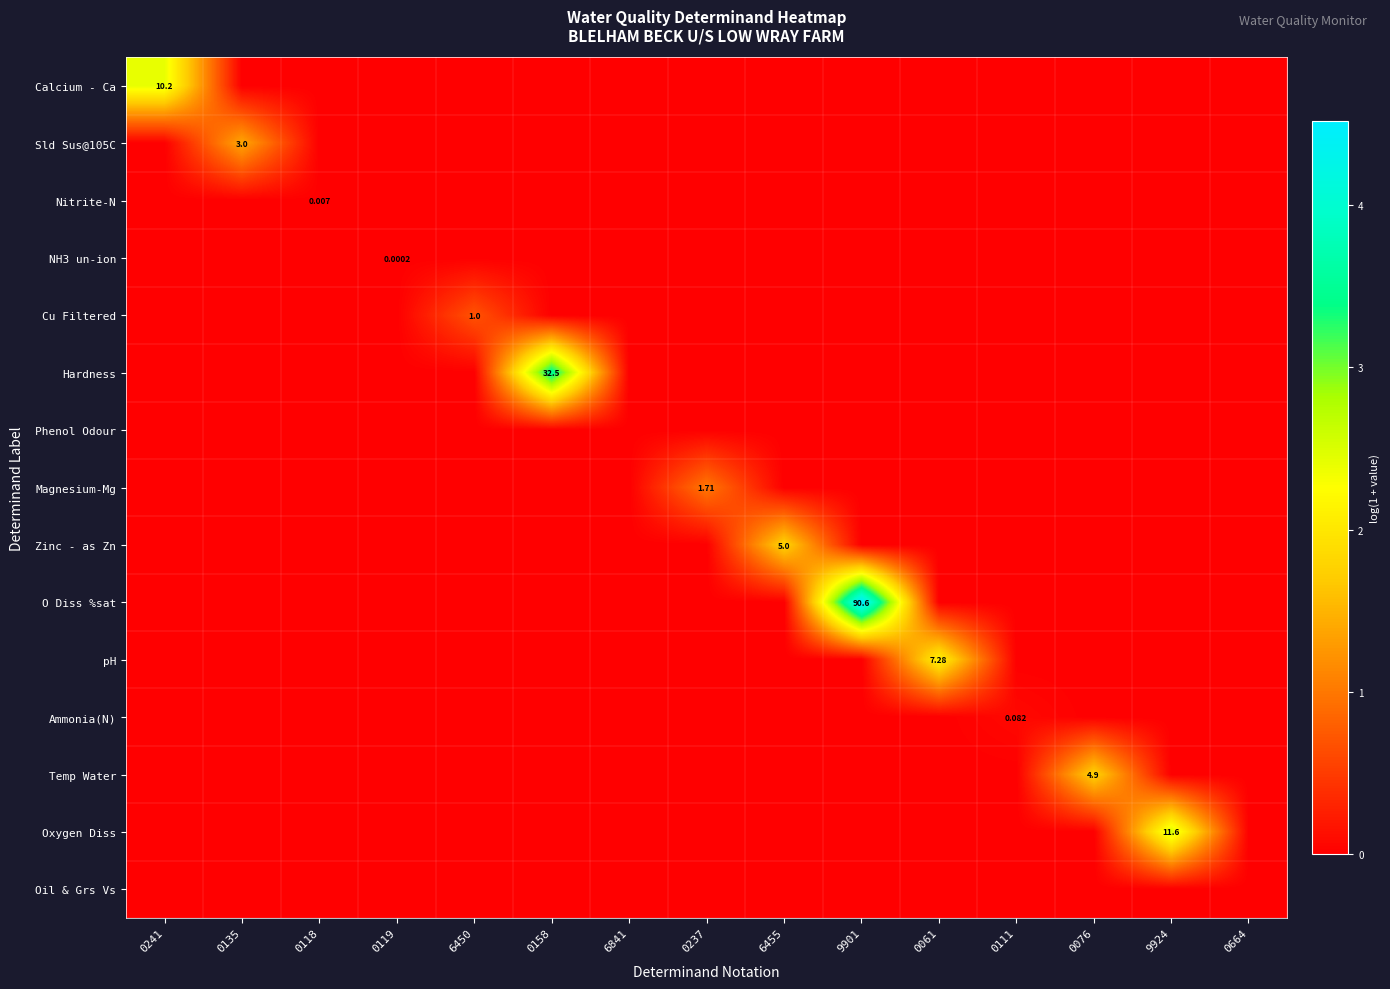

Between 0237 and 0664, which series saw the biggest shift?

Magnesium-Mg